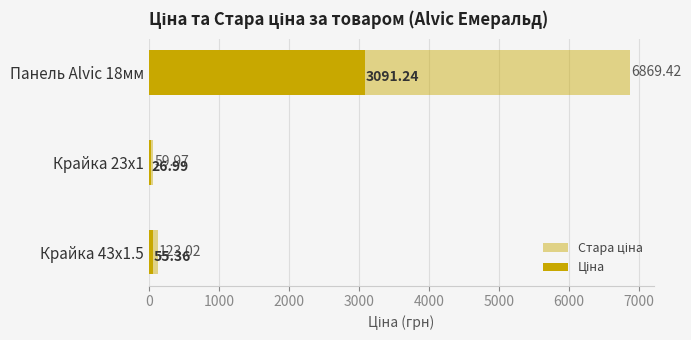

How many categories are shown in the chart?

3